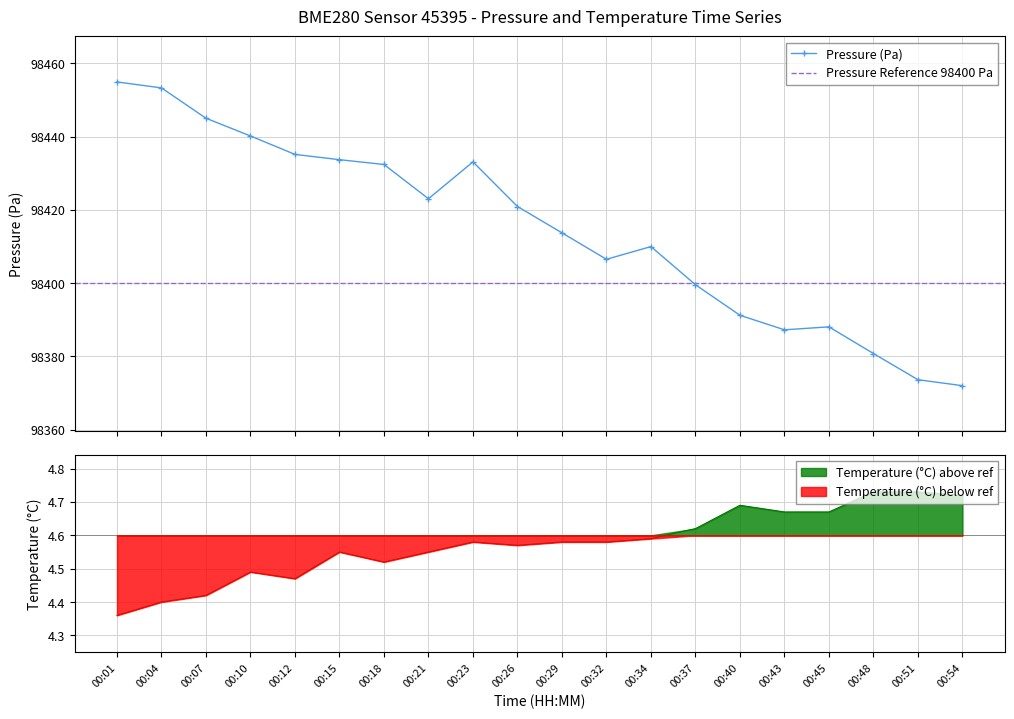

What is the difference between the maximum and minimum values in the pressure series?

82.9